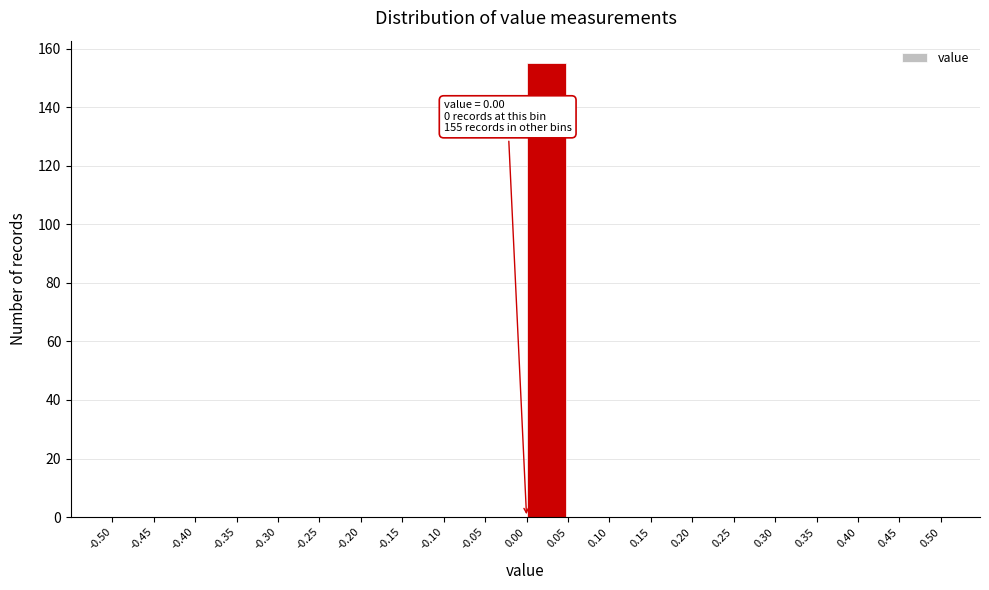

Over which range of the x-axis is the bar tallest?

0.00 to 0.05